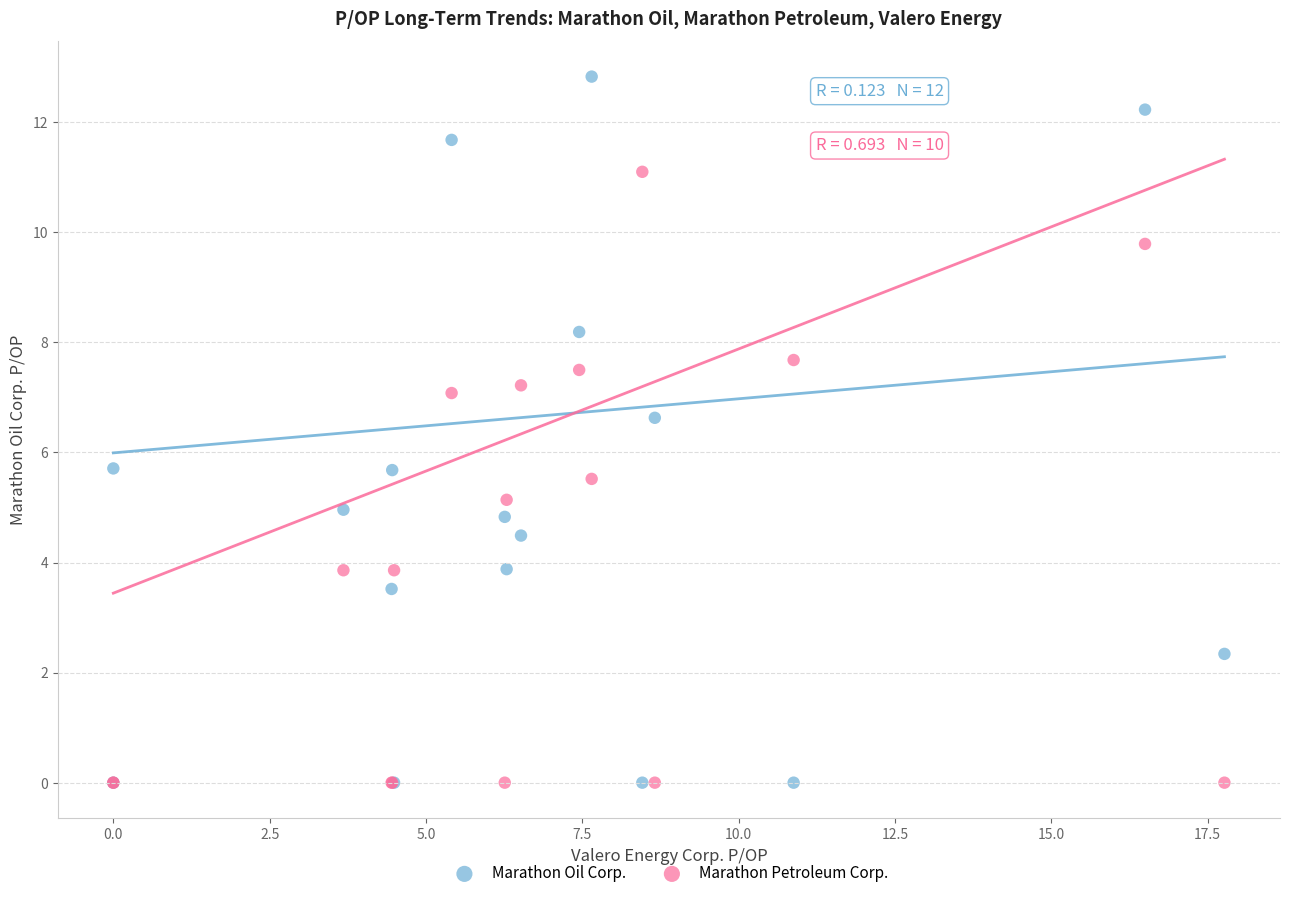

Which series has the largest Y range (max minus min)?

Marathon Oil Corp.